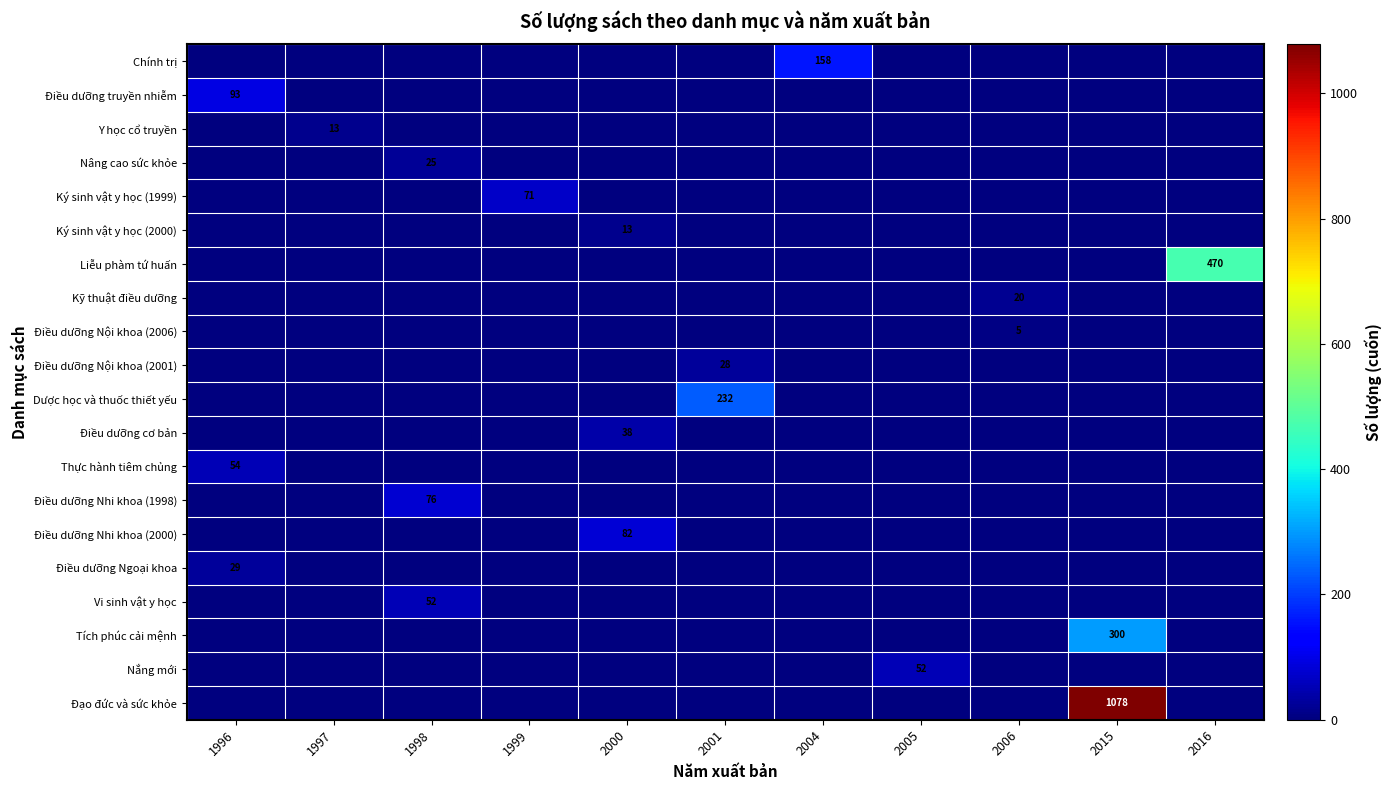

True or false: Ký sinh vật y học (1999) has a value of 103 at 1999.

False